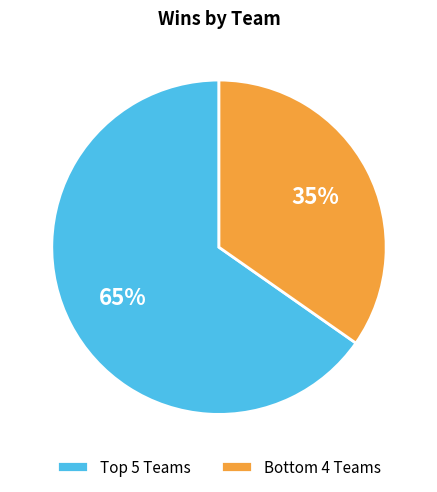

Which slice represents more than half of the pie?

Top 5 Teams